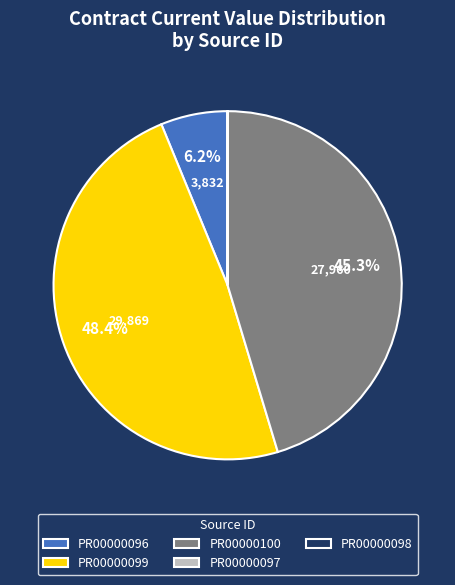

To the nearest percent, what is the difference between the largest and smallest slice percentages?

48%